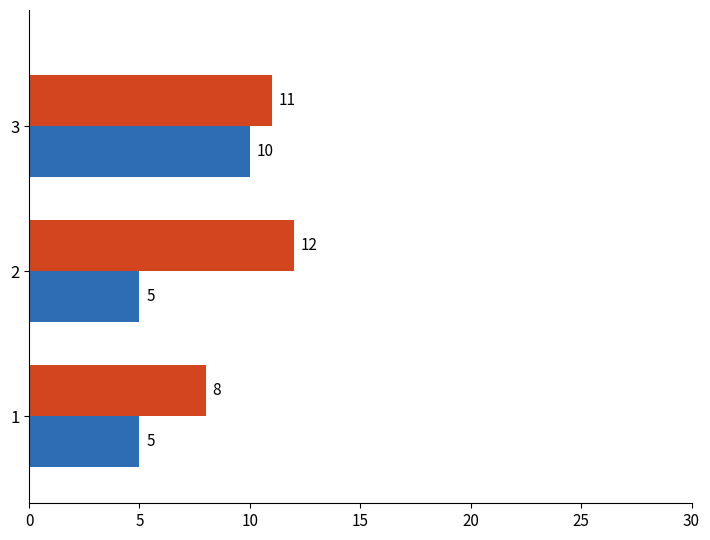

What is the maximum value shown in the chart?

12